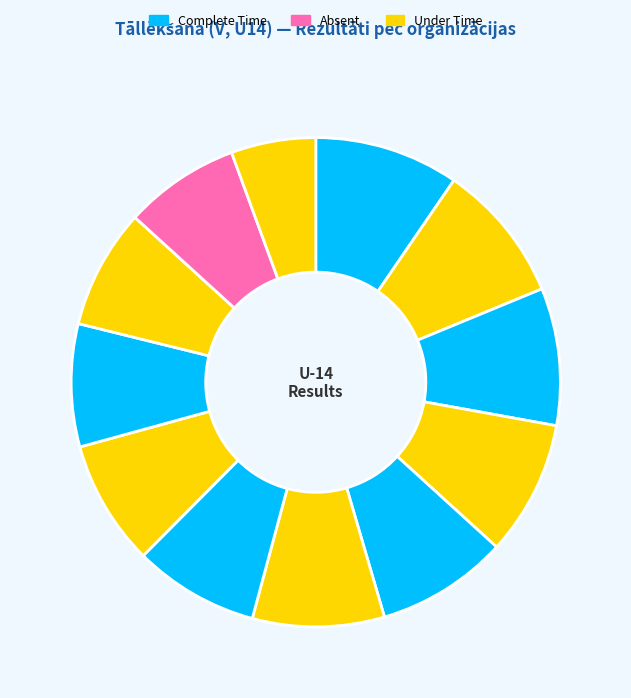

Rank the categories by value from lowest to highest.

Smiltenes SC (Goba), Balvu SS, Gulbenes BJSS (Aizpurs), Gulbenes BJSS (Immers), Dagdas SS (Kazakevičs), Alūksnes SS (Pavlovs), Smiltenes SC (Priedītis), Rēzeknes BJSS, Dagdas SS (Kuzmins), Dagdas SS (Zariņš), Alūksnes SS (Līvs), Valmieras SS